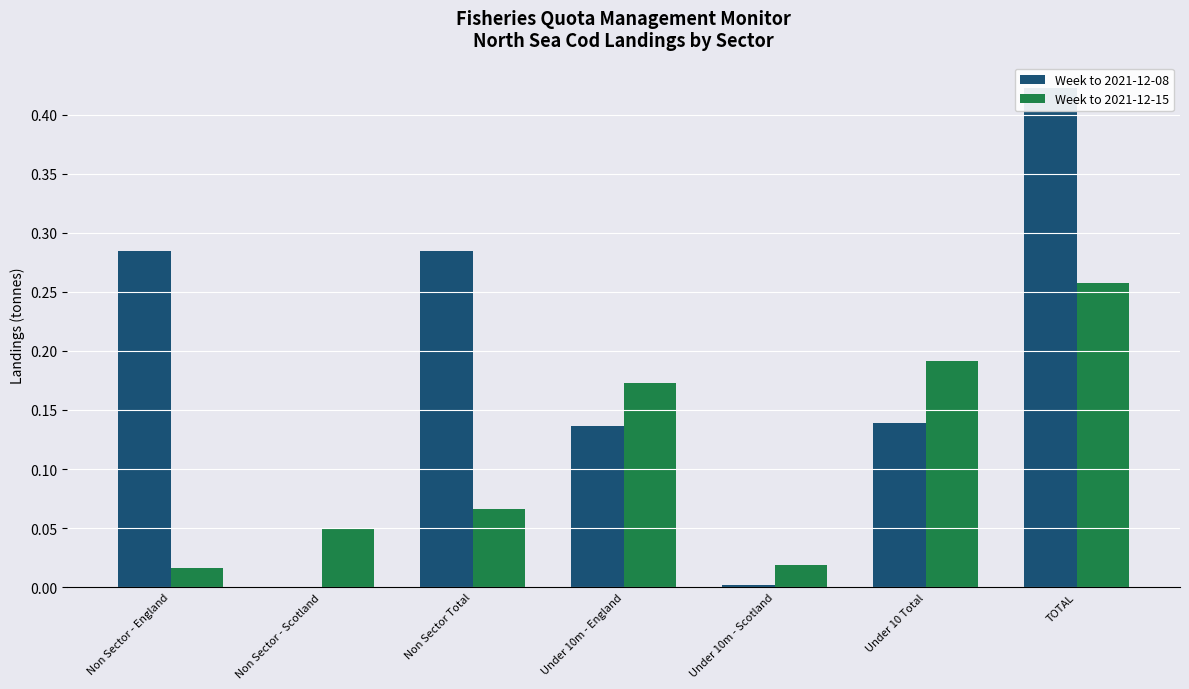

List the labels in order of Week to 2021-12-08 value, largest first.

TOTAL, Non Sector - England, Non Sector Total, Under 10 Total, Under 10m - England, Under 10m - Scotland, Non Sector - Scotland